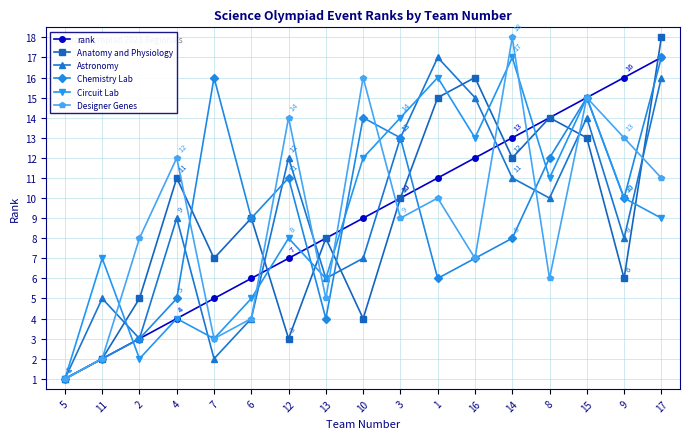

Does the chart have visible grid lines?

Yes